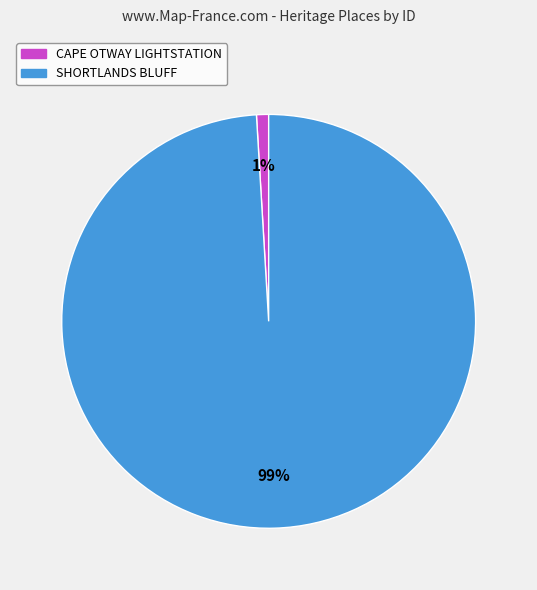

To the nearest percent, what is the difference between the largest and smallest slice percentages?

98%